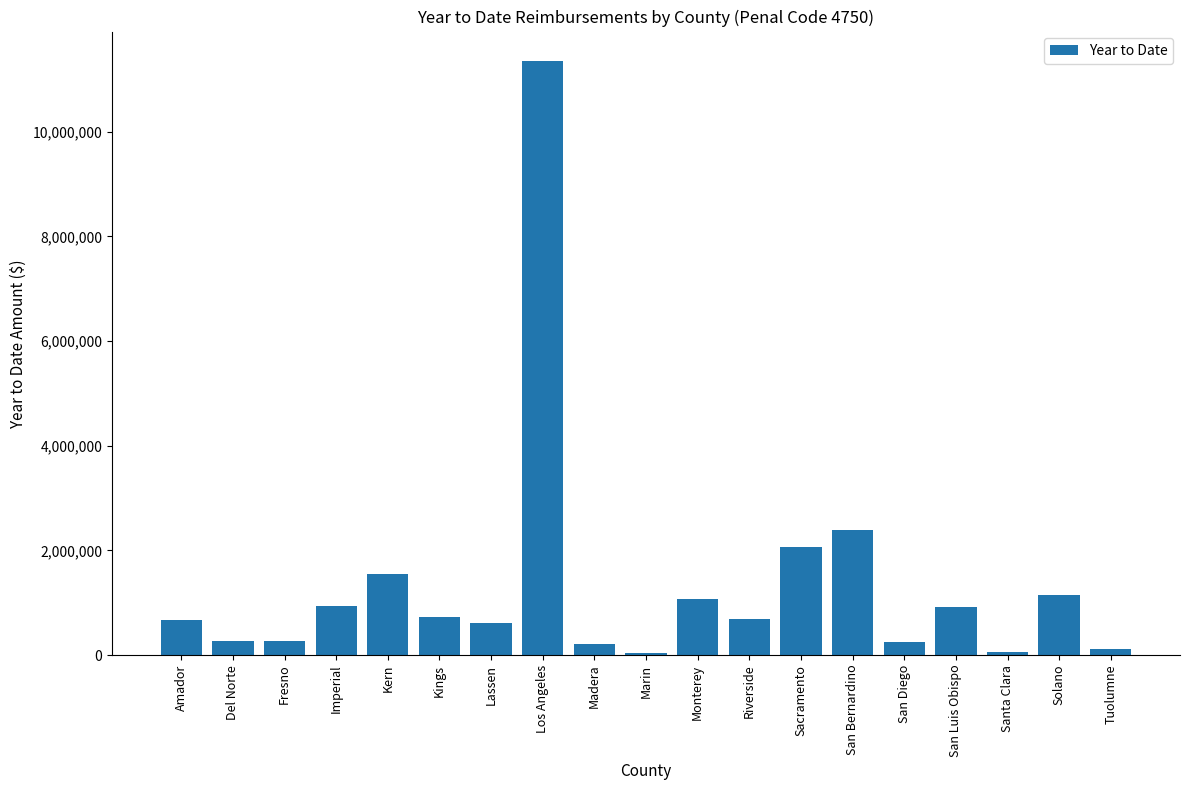

Where is the data nearest to the value 5690363?

San Bernardino